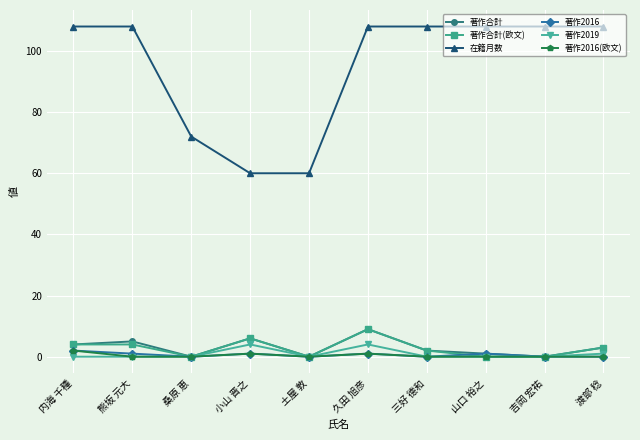

True or false: 著作合計 has a value of 5 at 熊坂 元大.

True